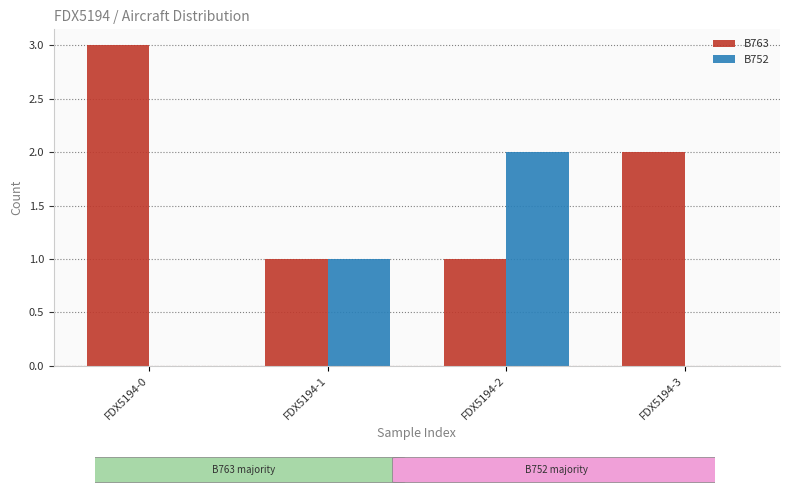

What is the sum of the B763 values at FDX5194-1 and FDX5194-0?

4